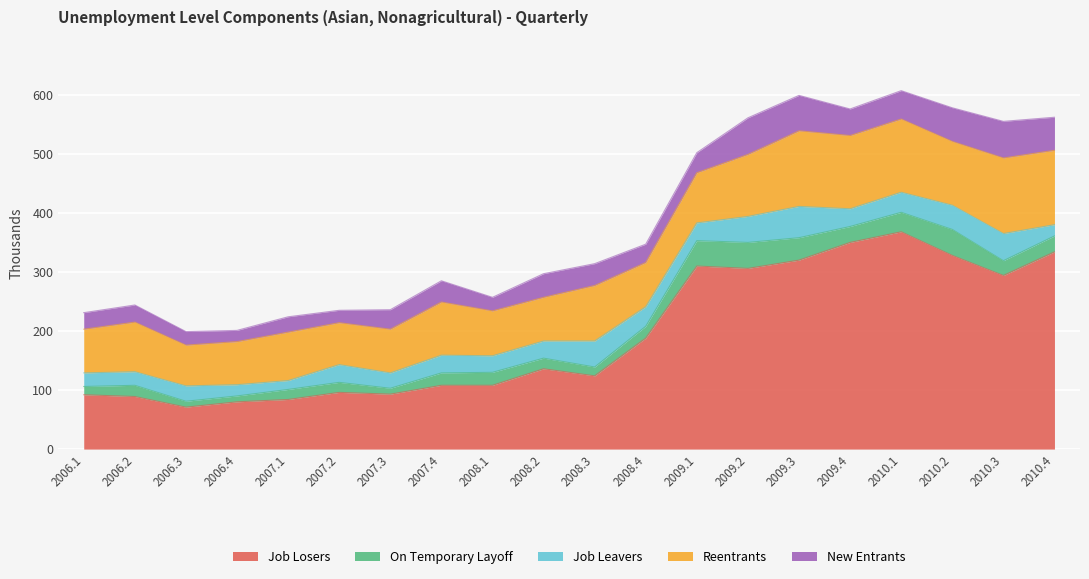

What is the highest value of the Job Losers series?

368